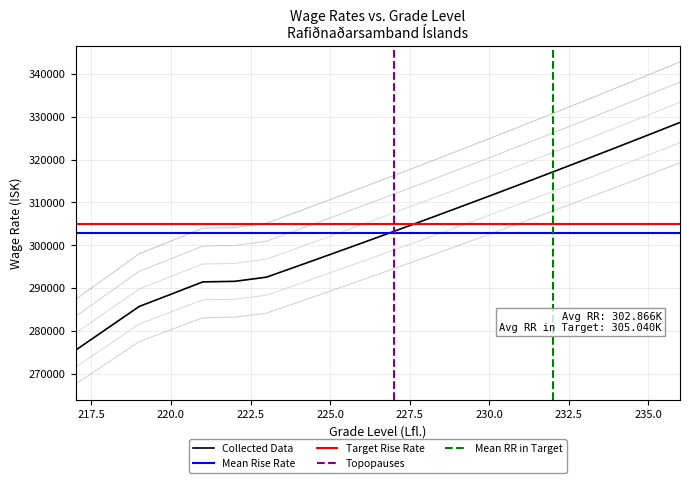

Is this an area chart (filled region under the line)?

No